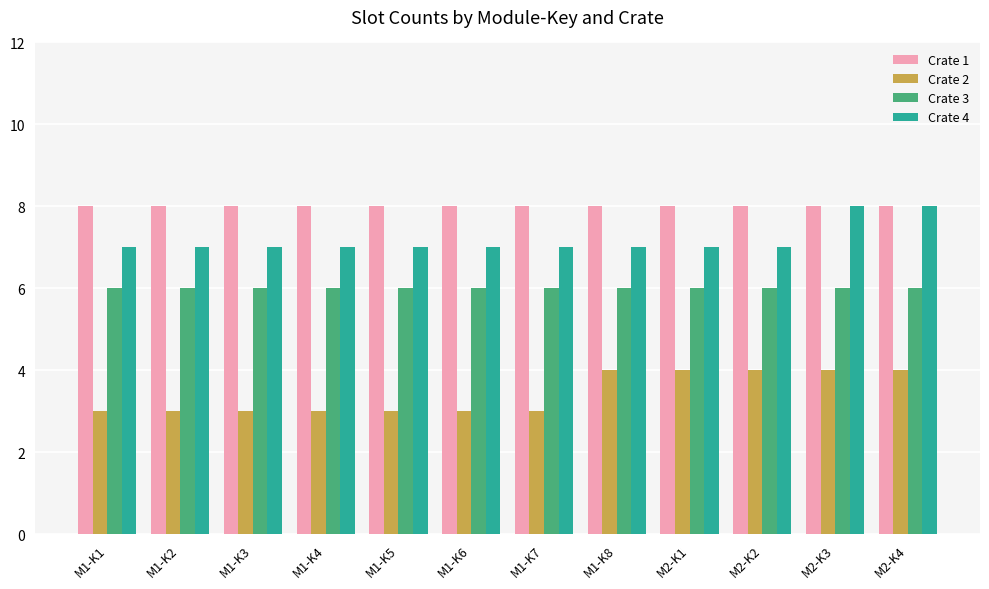

Reading right to left, extract all data points from this chart.

Crate 1: 8	8	8	8	8	8	8	8	8	8	8	8
Crate 2: 4	4	4	4	4	3	3	3	3	3	3	3
Crate 3: 6	6	6	6	6	6	6	6	6	6	6	6
Crate 4: 8	8	7	7	7	7	7	7	7	7	7	7